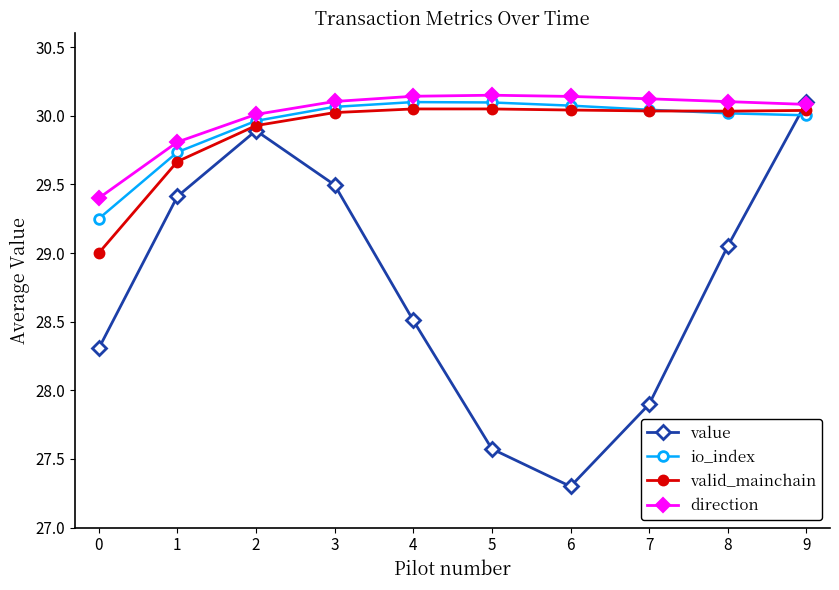

What is the sum of all value values?

287.5